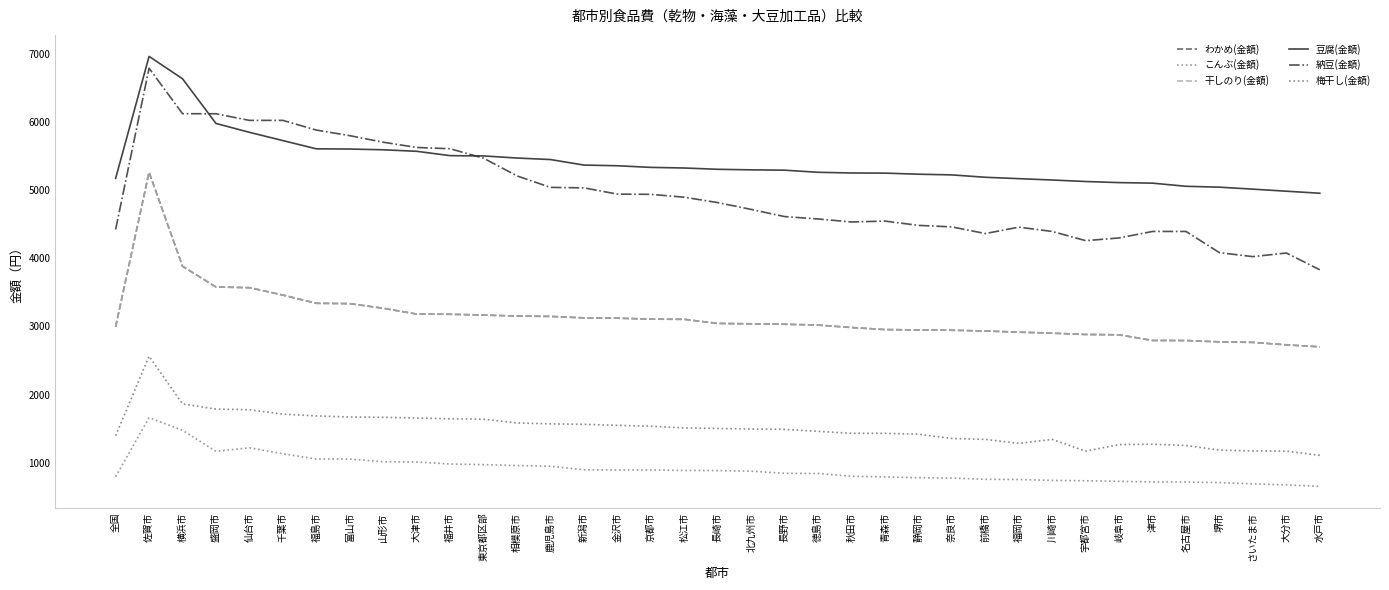

At which label does 梅干し(金額) first exceed 1497?

佐賀市